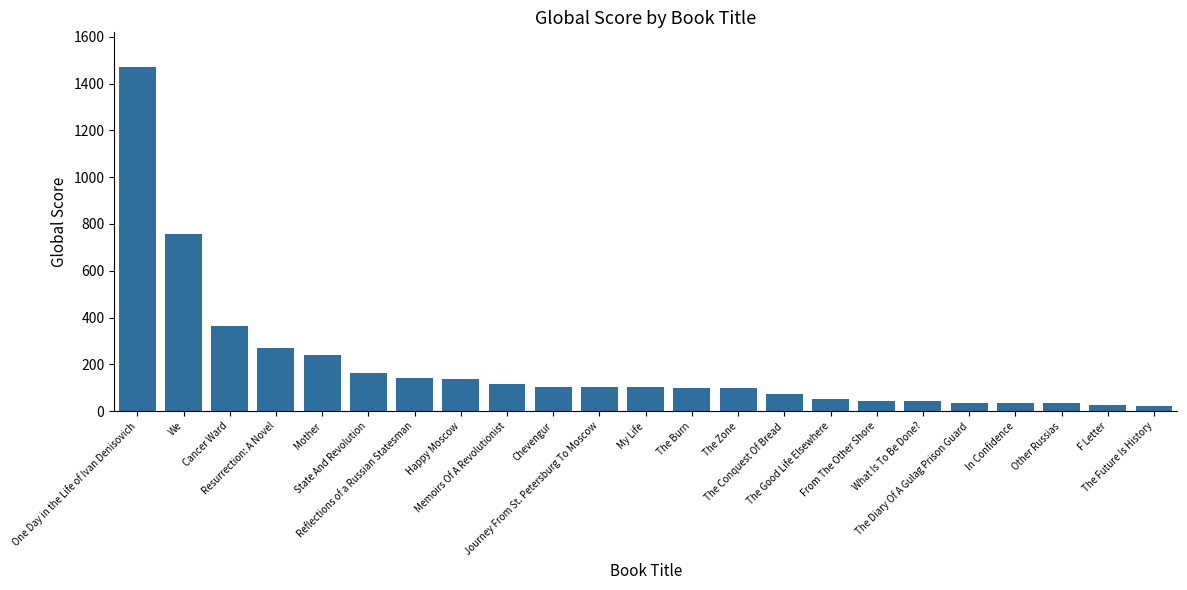

How many distinct data groups are displayed?

1